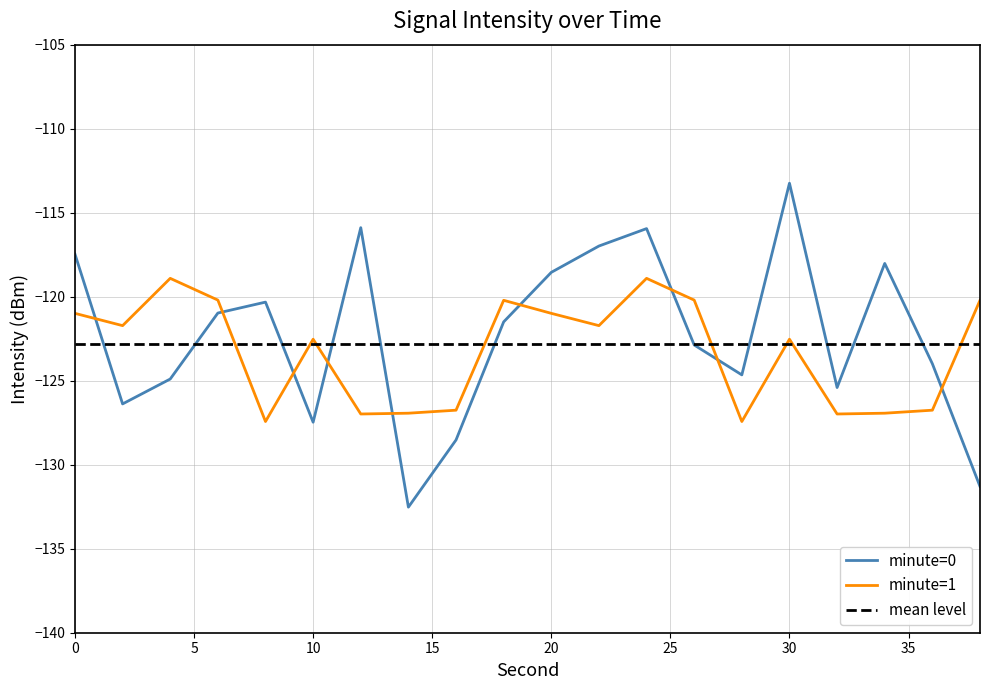

What value does the minute=1 series have at 16?

-126.8